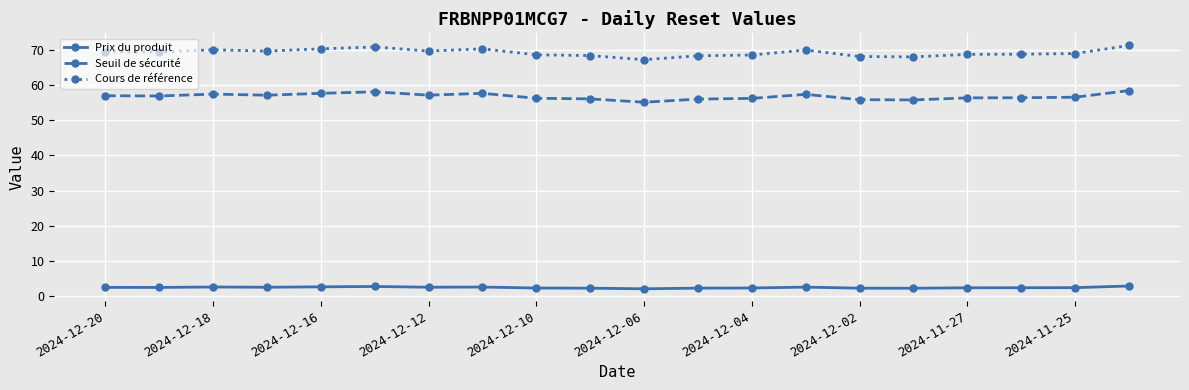

What is the value of the Cours de référence point at the 13th from the left?

68.5